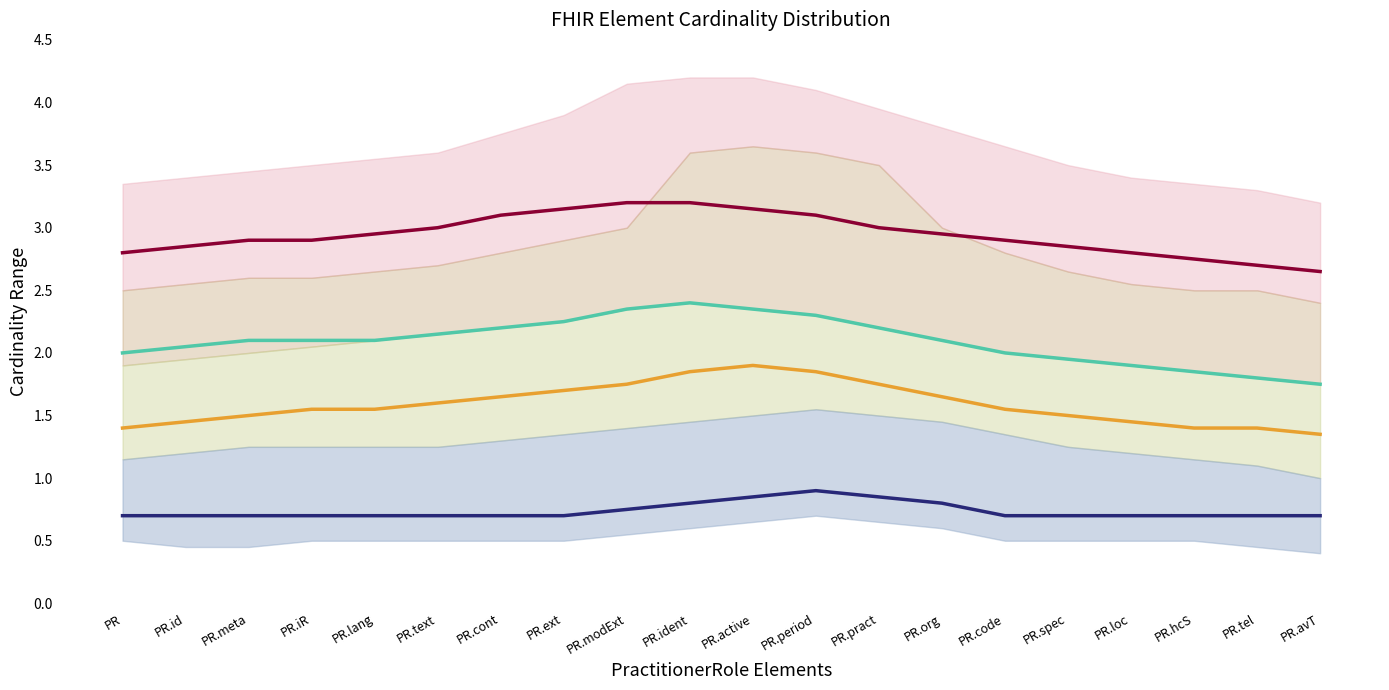

True or false: Band D center and Band C center intersect in this chart.

False